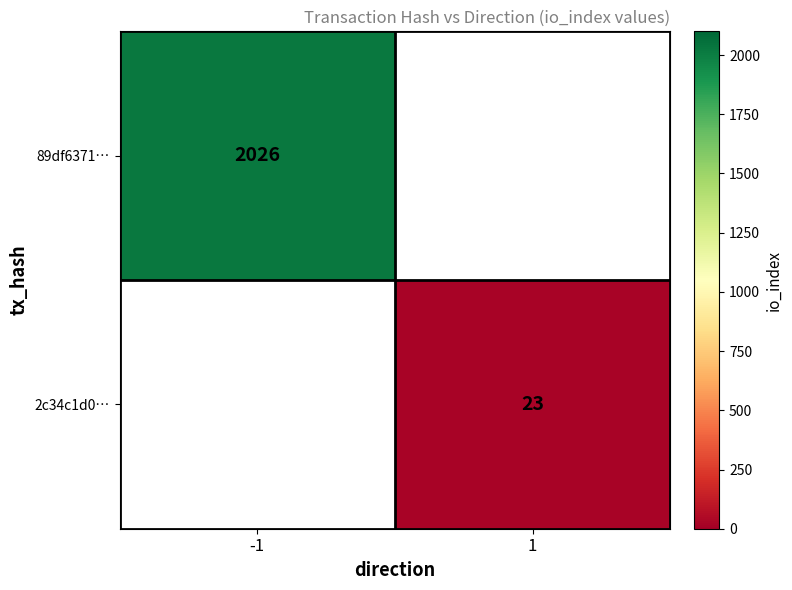

Is the value of 2c34c1d0… at -1 greater than the value of 89df6371… at 1?

No